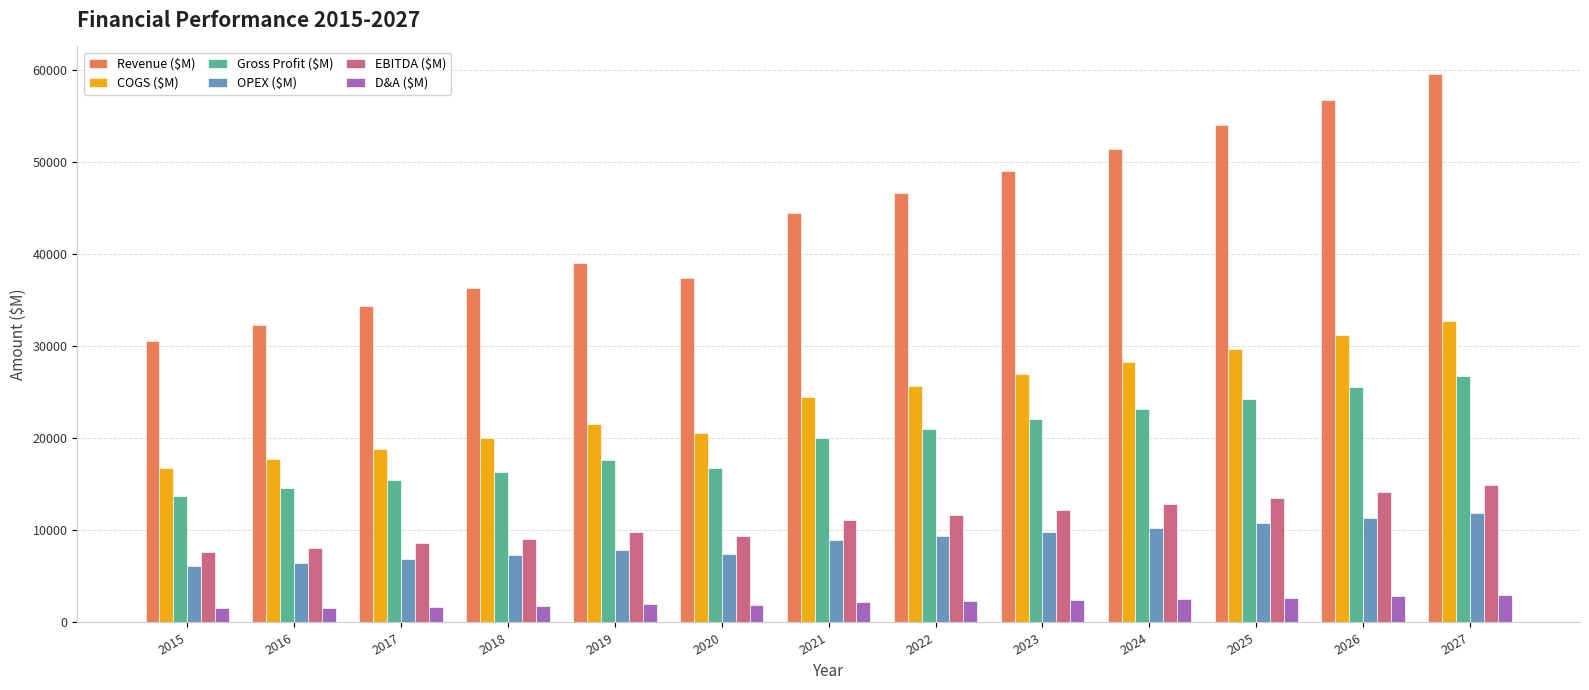

The value of Revenue ($M) at 2024 is 20993.6. True or false?

False